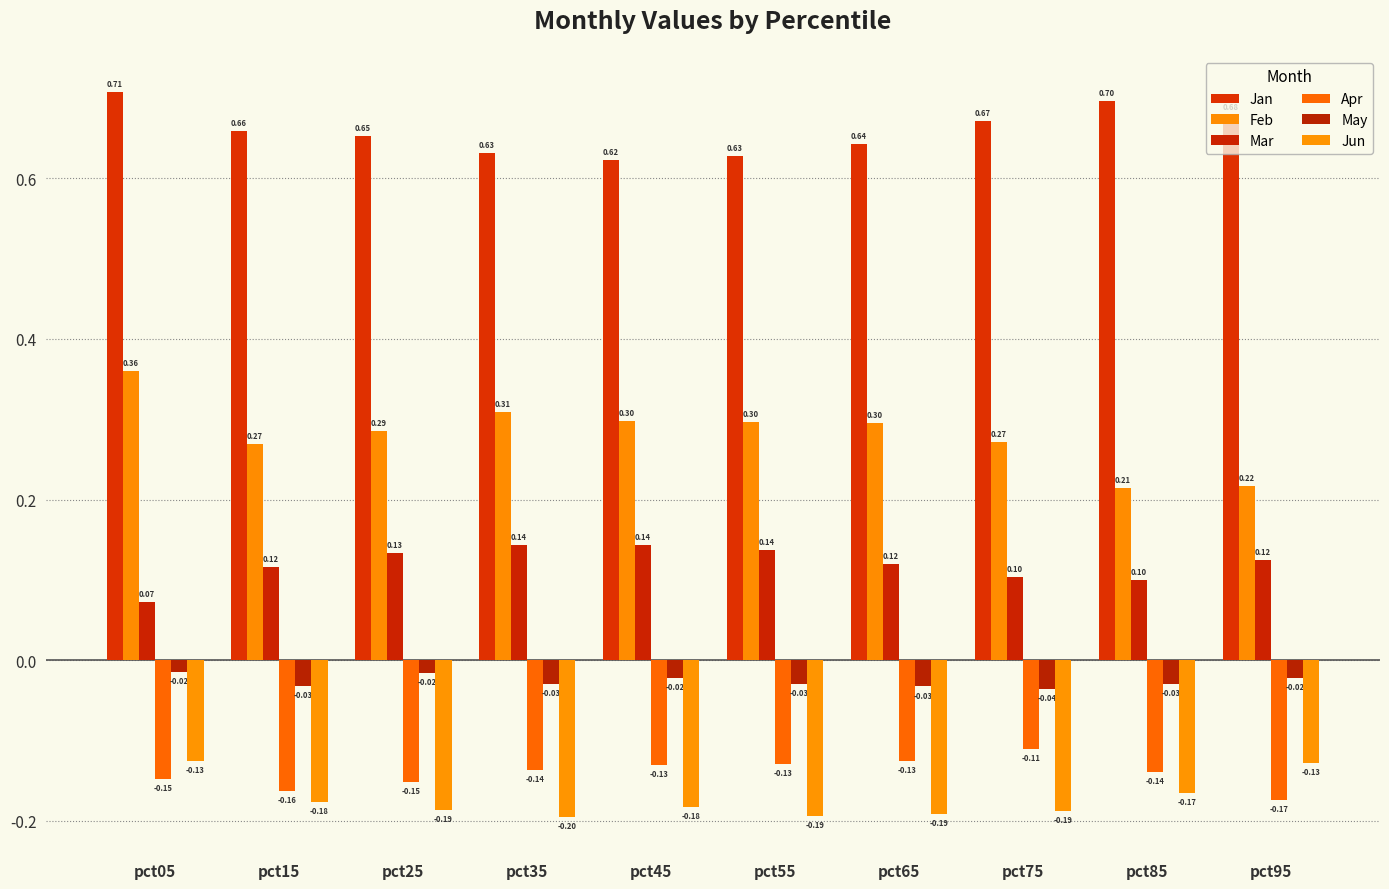

Reading left to right, what are all the values shown in this chart?

Jan: pct05=0.7	pct15=0.7	pct25=0.7	pct35=0.6	pct45=0.6	pct55=0.6	pct65=0.6	pct75=0.7	pct85=0.7	pct95=0.7
Feb: pct05=0.4	pct15=0.3	pct25=0.3	pct35=0.3	pct45=0.3	pct55=0.3	pct65=0.3	pct75=0.3	pct85=0.2	pct95=0.2
Mar: pct05=0.1	pct15=0.1	pct25=0.1	pct35=0.1	pct45=0.1	pct55=0.1	pct65=0.1	pct75=0.1	pct85=0.1	pct95=0.1
Apr: pct05=-0.1	pct15=-0.2	pct25=-0.2	pct35=-0.1	pct45=-0.1	pct55=-0.1	pct65=-0.1	pct75=-0.1	pct85=-0.1	pct95=-0.2
May: pct05=-0.0	pct15=-0.0	pct25=-0.0	pct35=-0.0	pct45=-0.0	pct55=-0.0	pct65=-0.0	pct75=-0.0	pct85=-0.0	pct95=-0.0
Jun: pct05=-0.1	pct15=-0.2	pct25=-0.2	pct35=-0.2	pct45=-0.2	pct55=-0.2	pct65=-0.2	pct75=-0.2	pct85=-0.2	pct95=-0.1